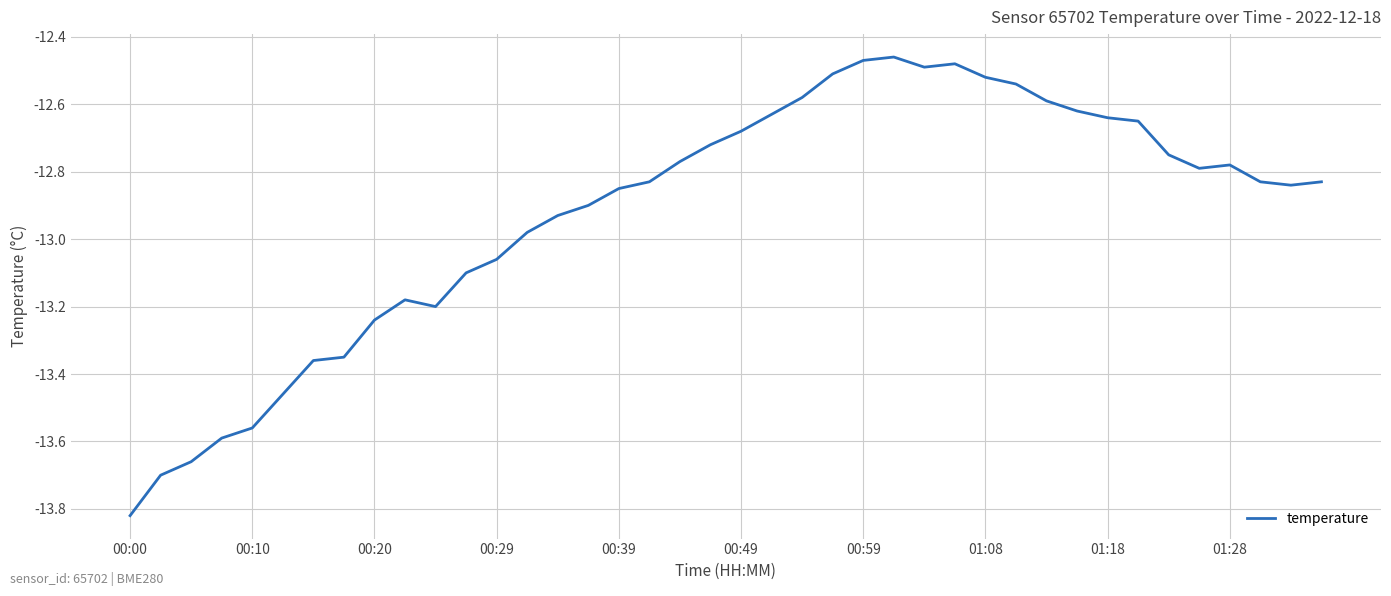

Does the chart display data point markers on the line(s)?

No